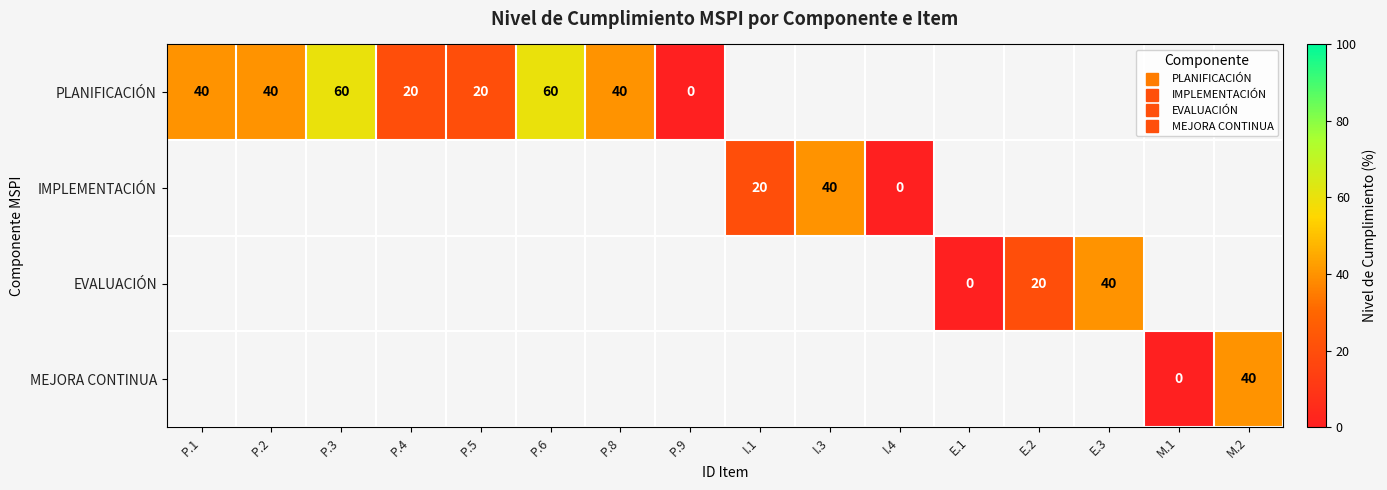

Rank the series by their average value, from highest to lowest.

PLANIFICACIÓN, IMPLEMENTACIÓN, EVALUACIÓN, MEJORA CONTINUA